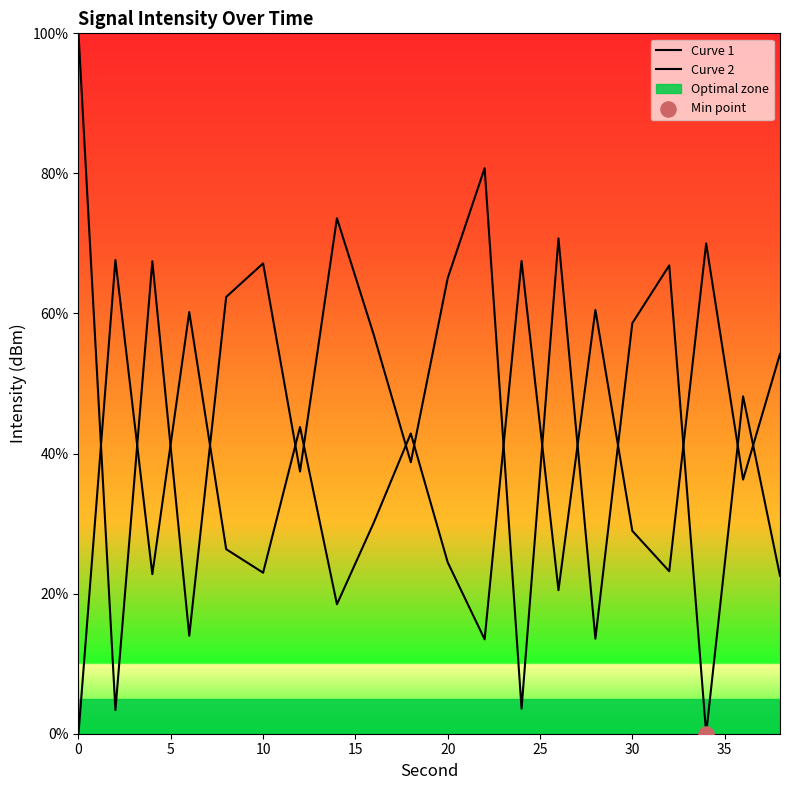

Is the value of Curve 2 at 12 greater than the value of Curve 1 at 12?

Yes